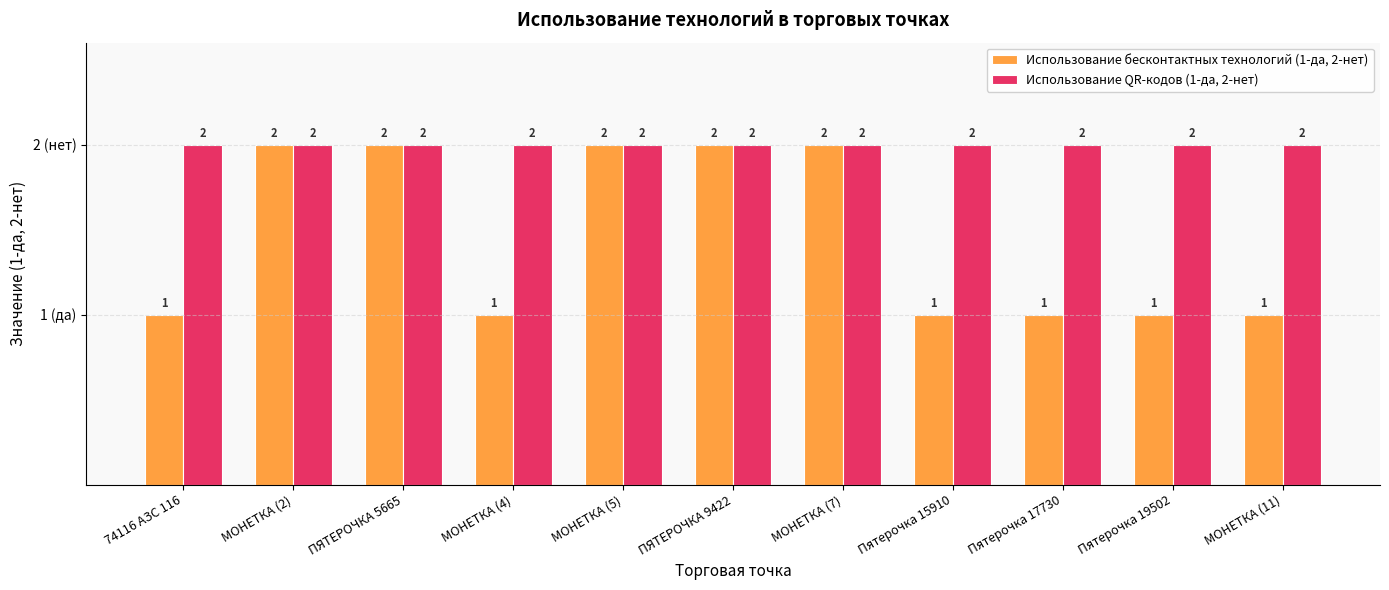

What is the total value across all series at МОНЕТКА (5)?

4